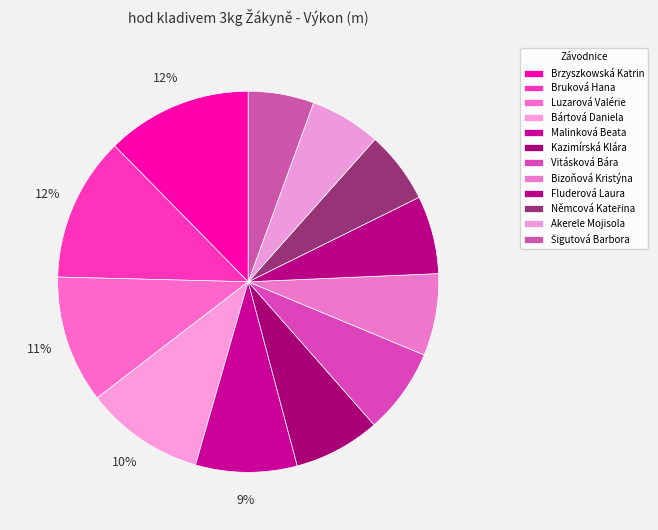

Combined, do Bizoňová Kristýna and Malinková Beata account for over 50%?

No